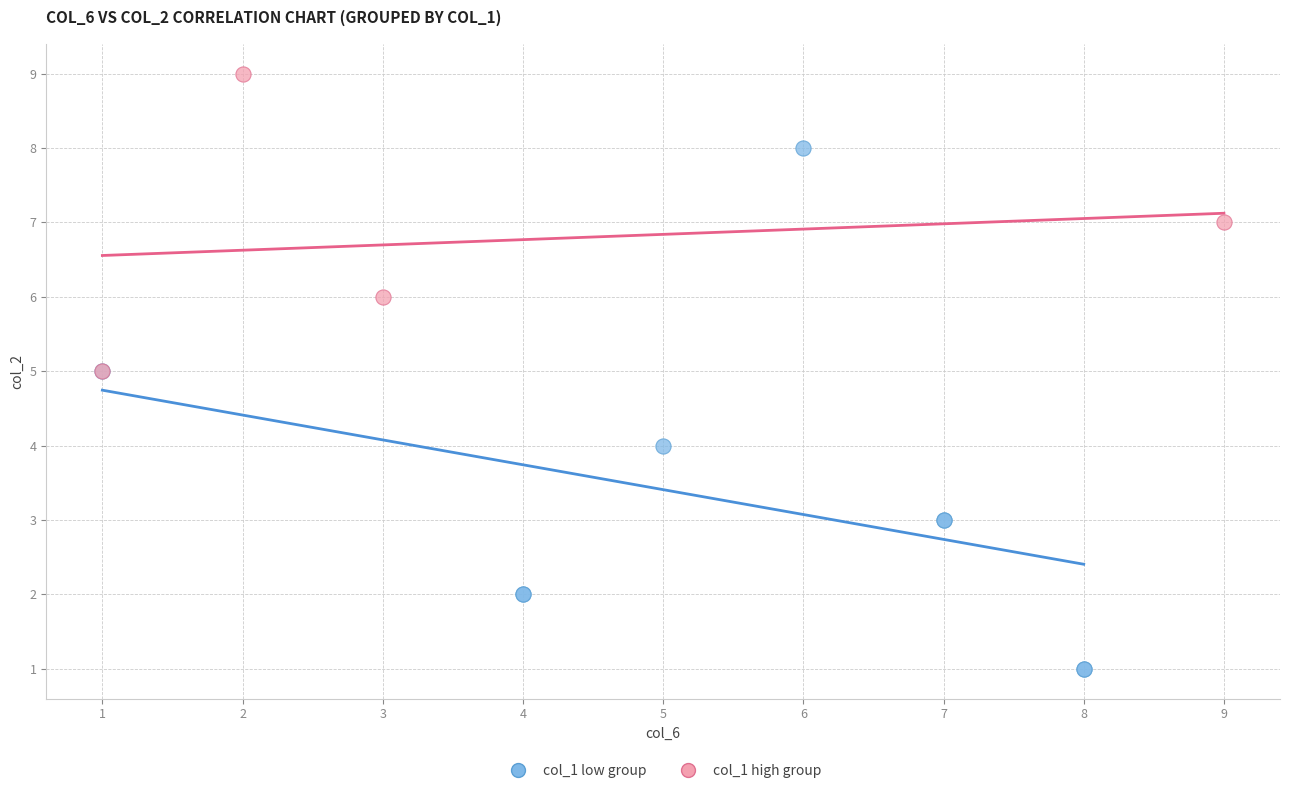

Which series contains the highest Y value?

col_1 high group